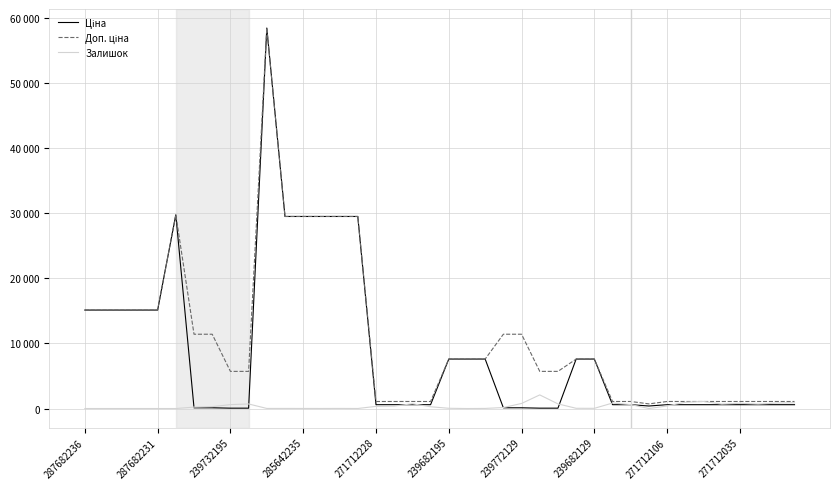

True or false: Доп. ціна has more than 0 interior local peaks.

True